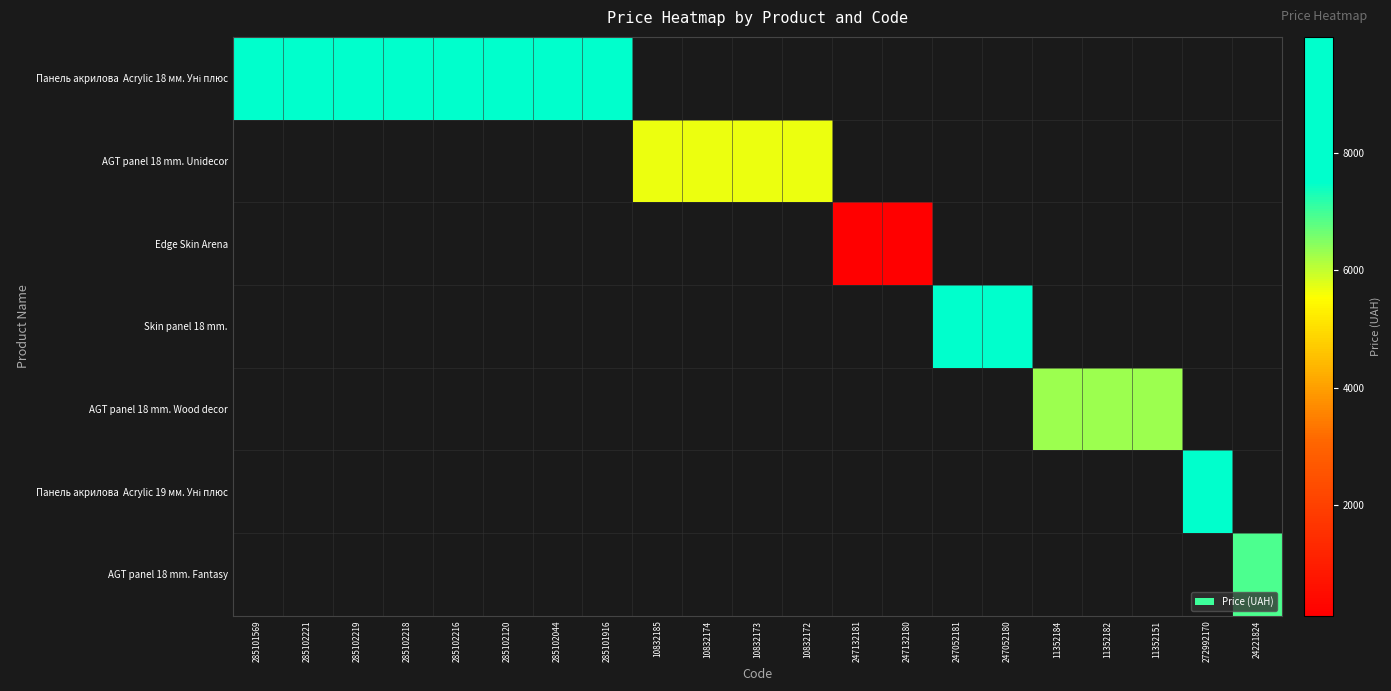

At how many categories does at least one series exceed 1272?

19